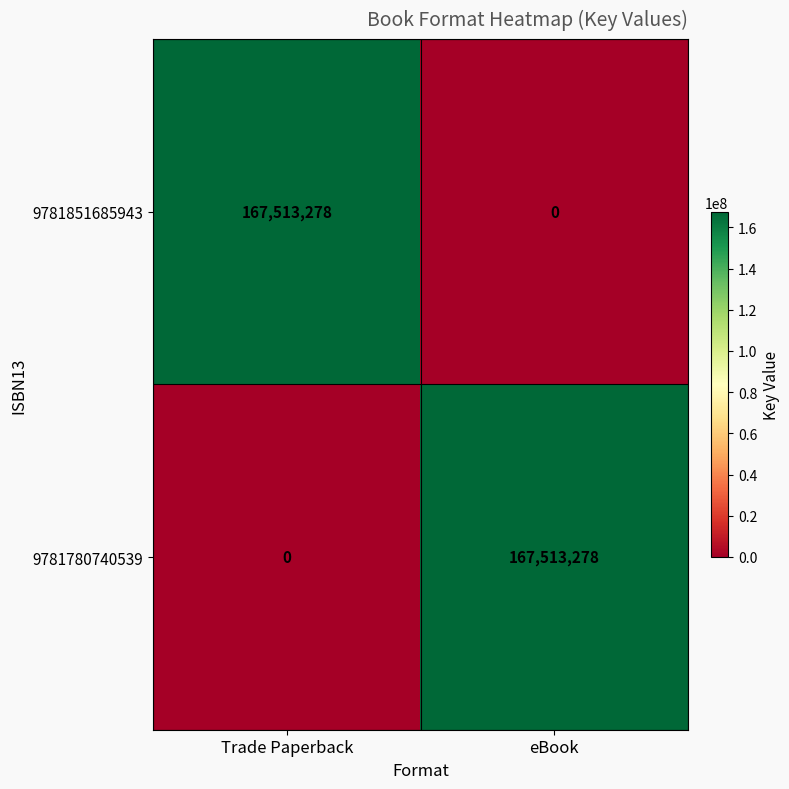

Where is 9781780740539 nearest to the value 83756639?

Trade Paperback